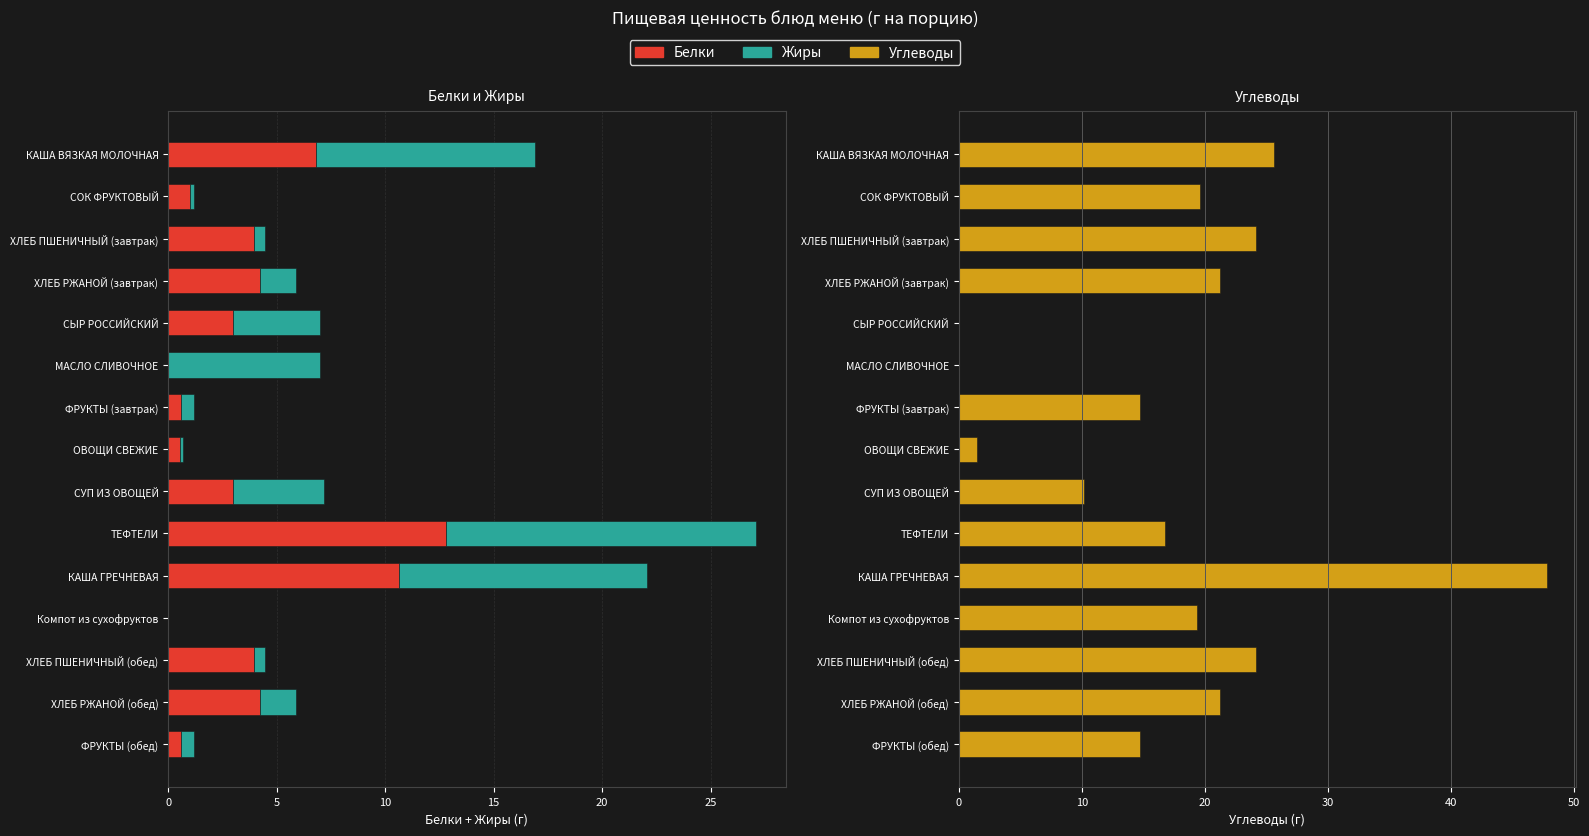

How many values in Жиры are above zero?

14